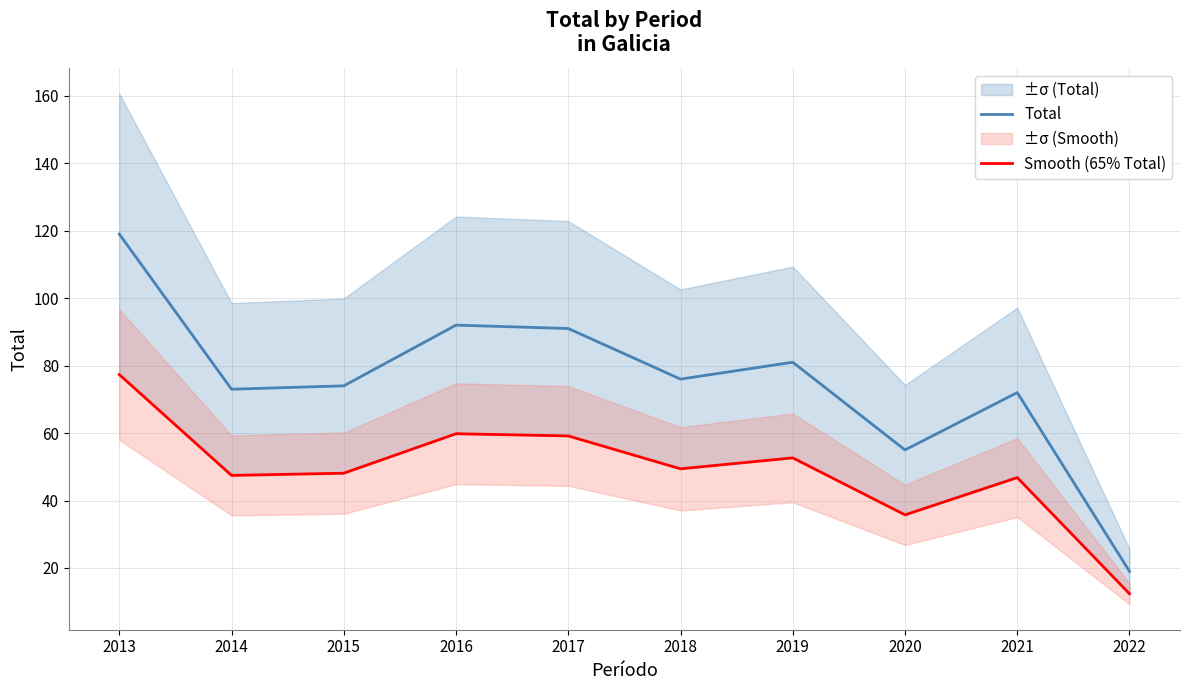

Which series has the largest total across all categories?

Total